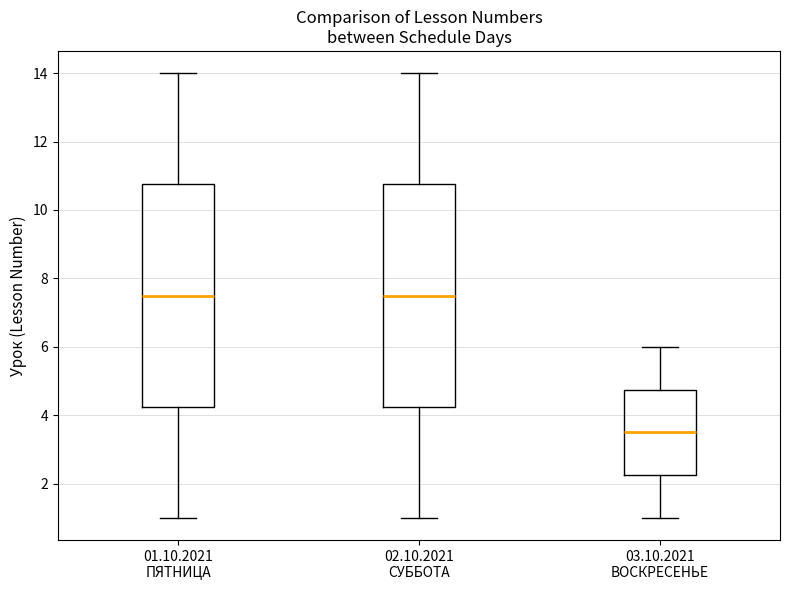

Where does the lower whisker of the box for 02.10.2021 СУББОТА end on the y-axis? The values are not printed on the chart, so give them approximately, as read against the axis.

1.0